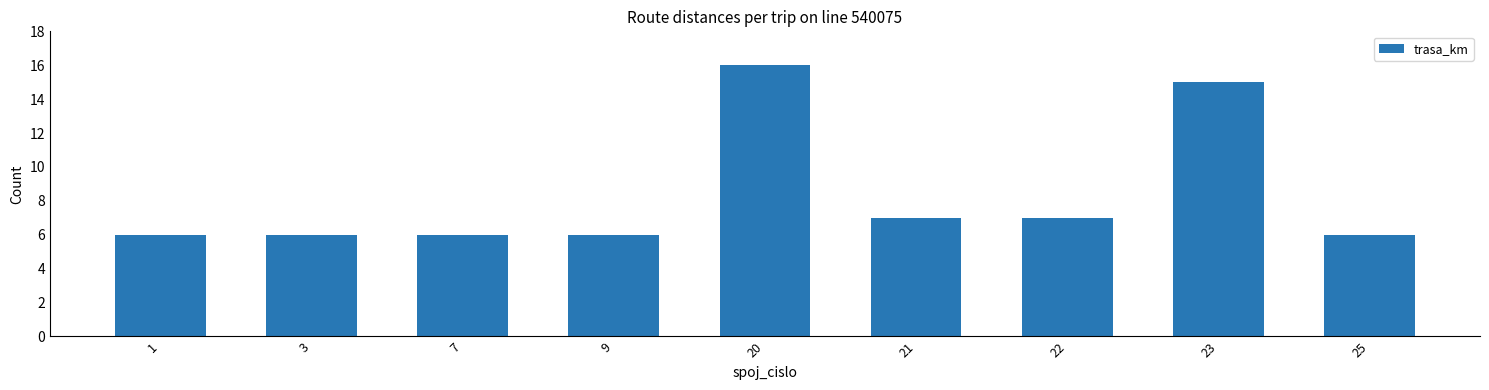

Is it true that the value at 25 is 9?

False